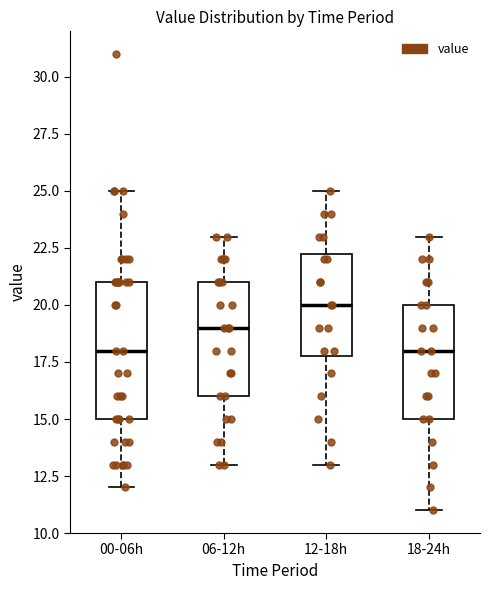

Which box is the tallest, from its lower edge to its upper edge?

00-06h